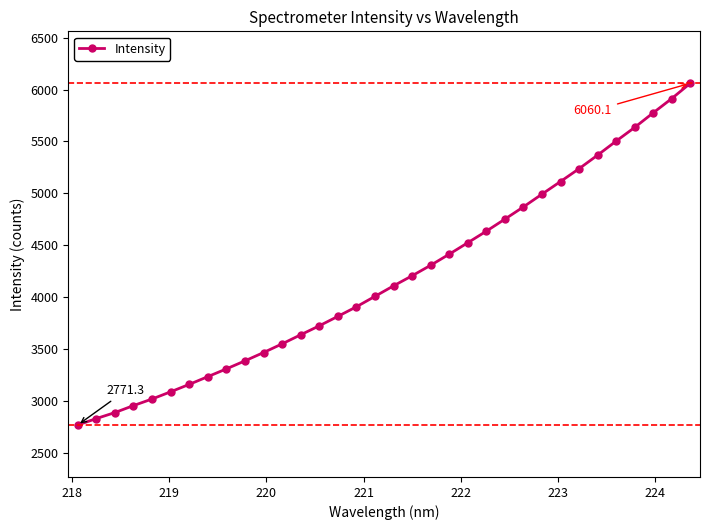

How many categories are shown in the chart?

34